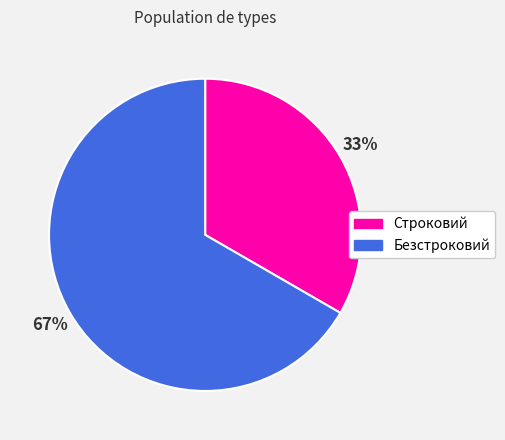

How many segments does this pie chart have?

2